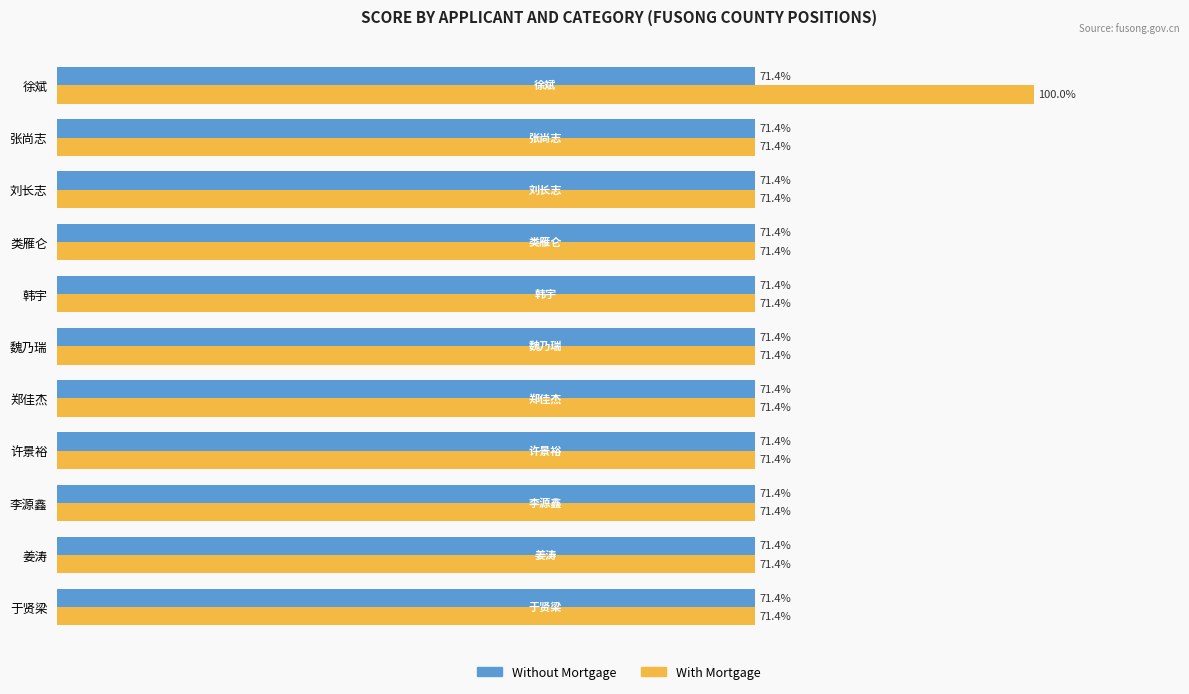

List the series in order of their overall mean, lowest first.

Without Mortgage, With Mortgage